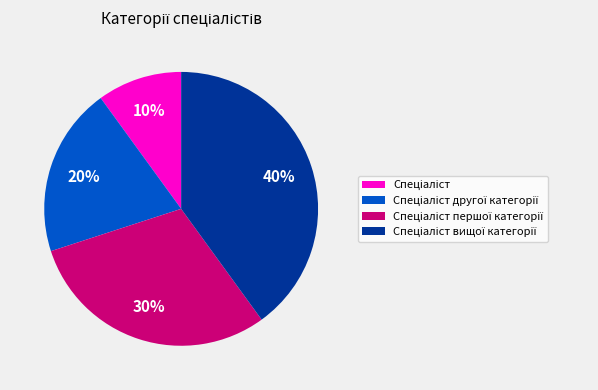

To the nearest percent, what is the difference between the largest and smallest slice percentages?

30%